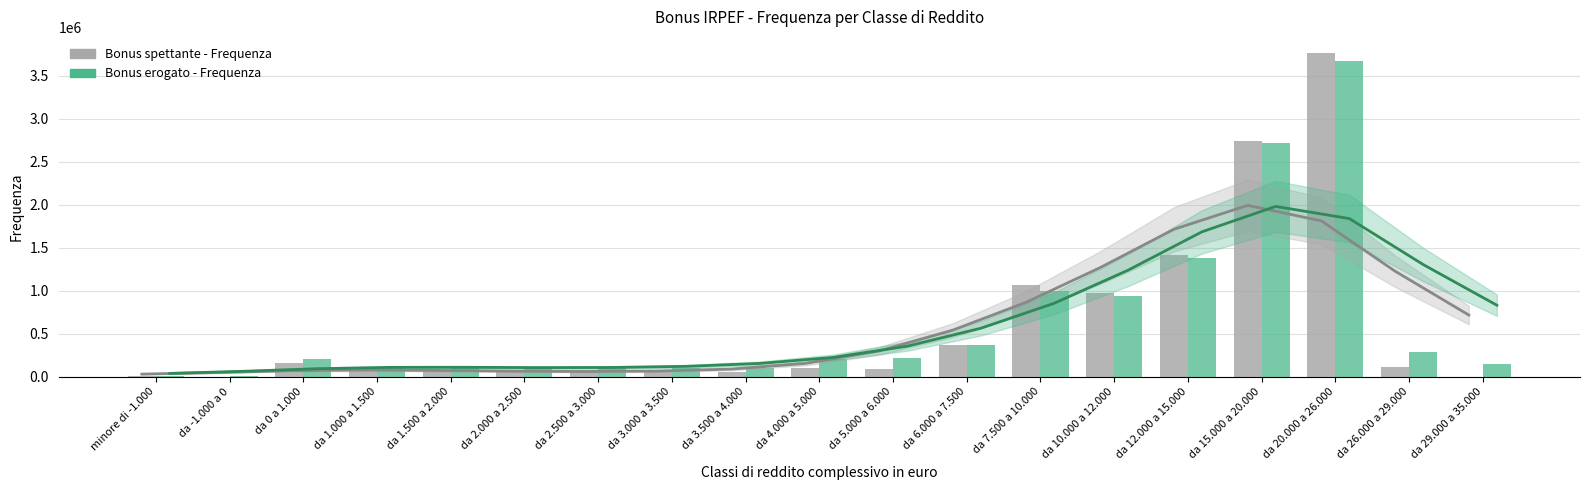

What is the label of the 12th bar from the right?

da 3.000 a 3.500